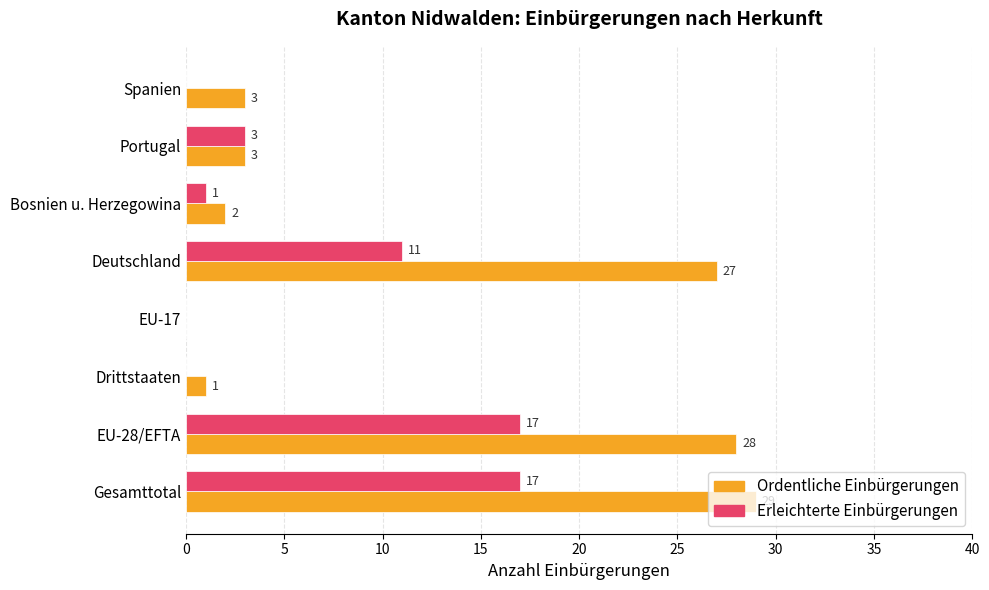

What is the sum of the Ordentliche Einbürgerungen values at Spanien and EU-17?

3